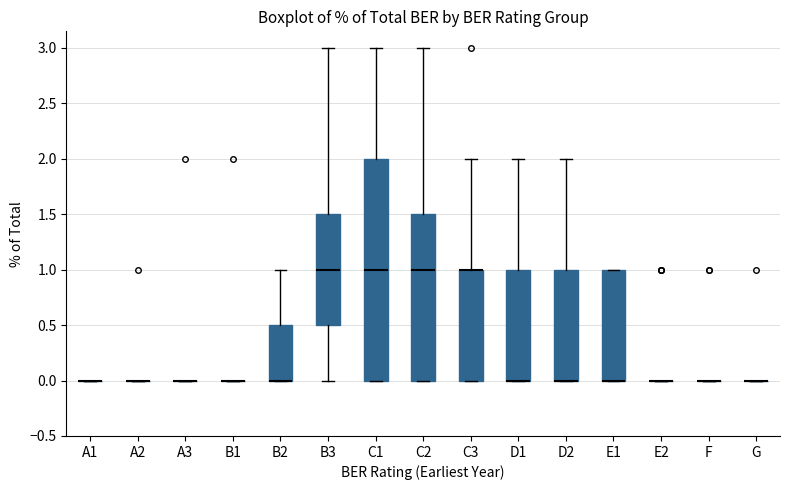

Reading left to right, transcribe this box plot: for each box, give where its median line is, the range the box spans, and where its two whiskers end, as read against the y-axis. The values are not printed on the chart, so give them approximately, as read against the axis.

A1: box collapsed to a line at 0.0, whiskers 0.0 to 0.0
A2: box collapsed to a line at 0.0, whiskers 0.0 to 0.0
A3: box collapsed to a line at 0.0, whiskers 0.0 to 0.0
B1: box collapsed to a line at 0.0, whiskers 0.0 to 0.0
B2: median 0.0 (drawn on the box's lower edge), box 0.0 to 0.5, whiskers 0.0 to 1.0
B3: median 1.0, box 0.5 to 1.5, whiskers 0.0 to 3.0
C1: median 1.0, box 0.0 to 2.0, whiskers 0.0 to 3.0
C2: median 1.0, box 0.0 to 1.5, whiskers 0.0 to 3.0
C3: median 1.0 (drawn on the box's upper edge), box 0.0 to 1.0, whiskers 0.0 to 2.0
D1: median 0.0 (drawn on the box's lower edge), box 0.0 to 1.0, whiskers 0.0 to 2.0
D2: median 0.0 (drawn on the box's lower edge), box 0.0 to 1.0, whiskers 0.0 to 2.0
E1: median 0.0 (drawn on the box's lower edge), box 0.0 to 1.0, whiskers 0.0 to 1.0
E2: box collapsed to a line at 0.0, whiskers 0.0 to 0.0
F: box collapsed to a line at 0.0, whiskers 0.0 to 0.0
G: box collapsed to a line at 0.0, whiskers 0.0 to 0.0